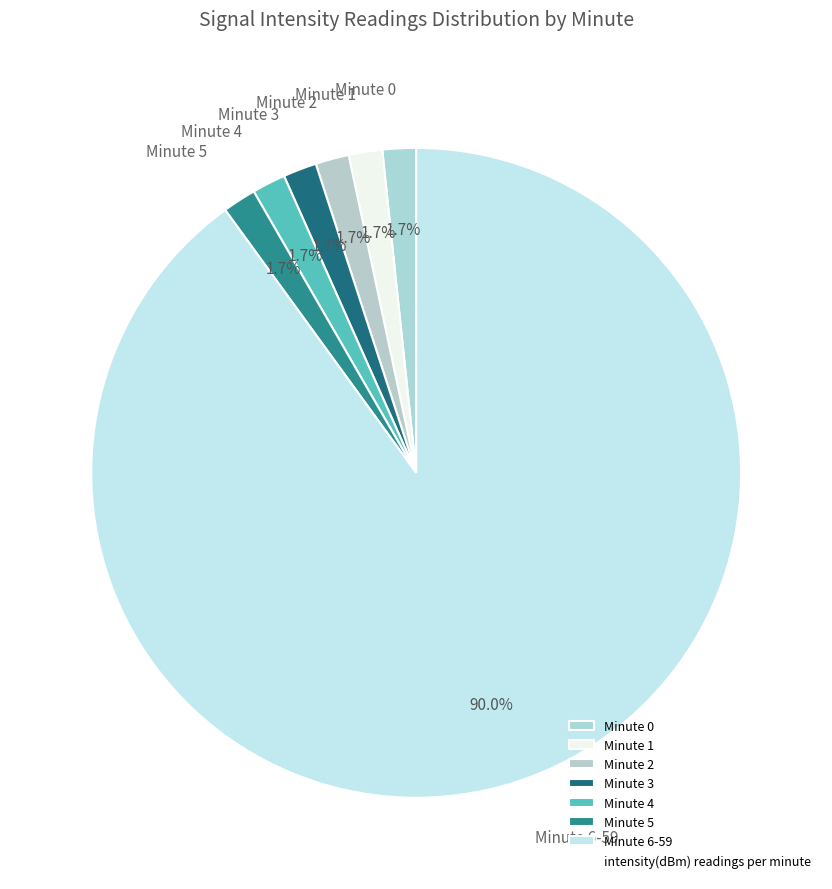

Is the sum of Minute 2 and Minute 5 greater than half?

No